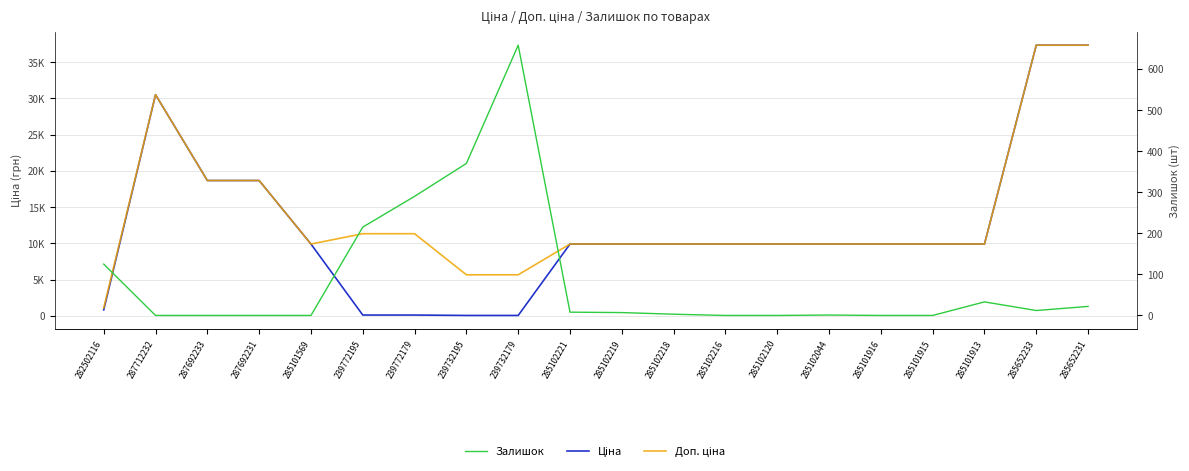

List the labels in order of Доп. ціна value, largest first.

285652233, 285652231, 287712232, 287692233, 287692231, 239772195, 239772179, 285101569, 285102221, 285102219, 285102218, 285102216, 285102120, 285102044, 285101916, 285101915, 285101913, 239732195, 239732179, 282502116